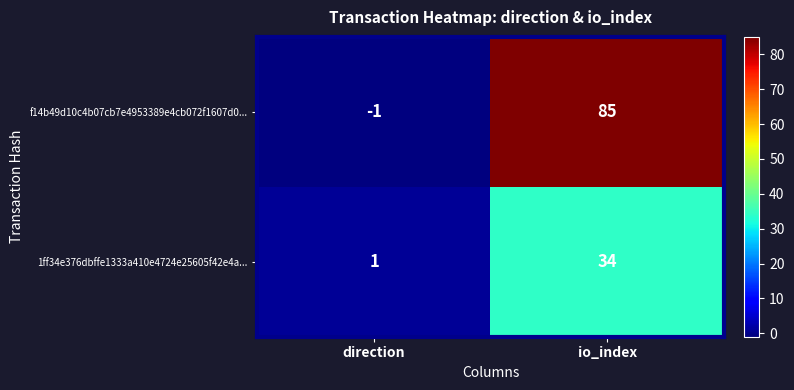

Reading right to left, transcribe all the data shown in this chart.

f14b49d10c4b07cb7e4953389e4cb072f1607d0...: 85	-1
1ff34e376dbffe1333a410e4724e25605f42e4a...: 34	1